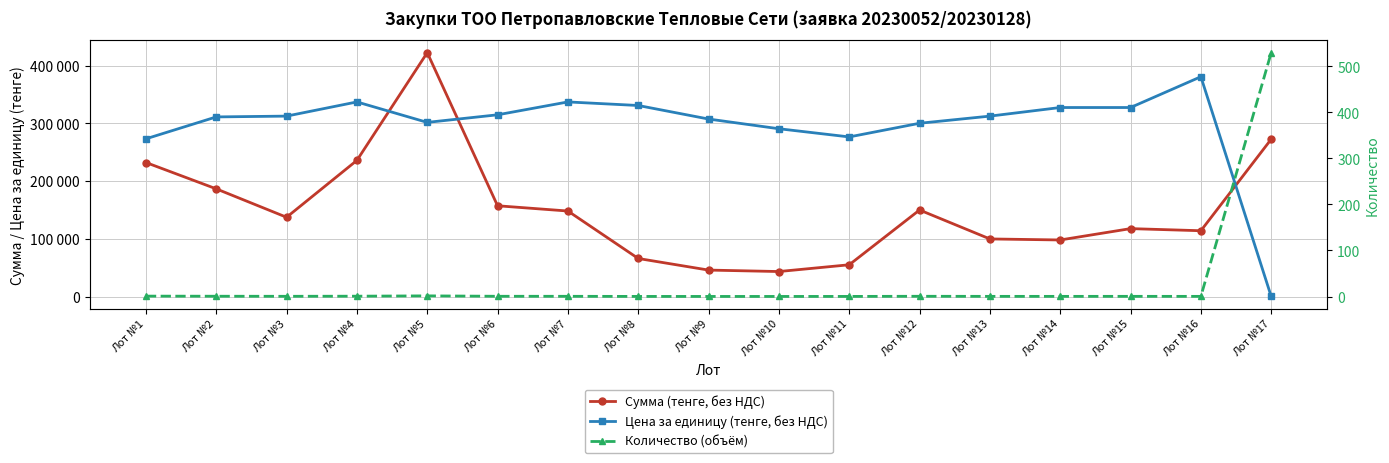

What is the lowest value of the Количество (объём) series?

0.1